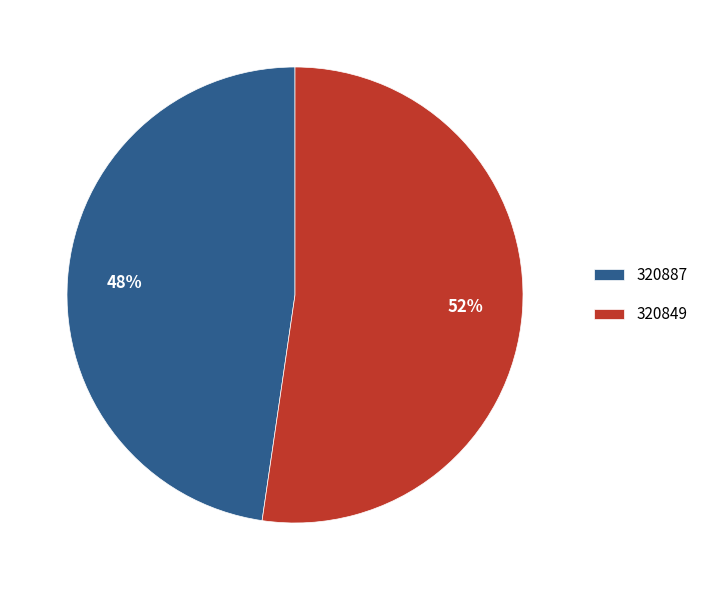

What percentage is the 320849 slice, to the nearest percent?

52%